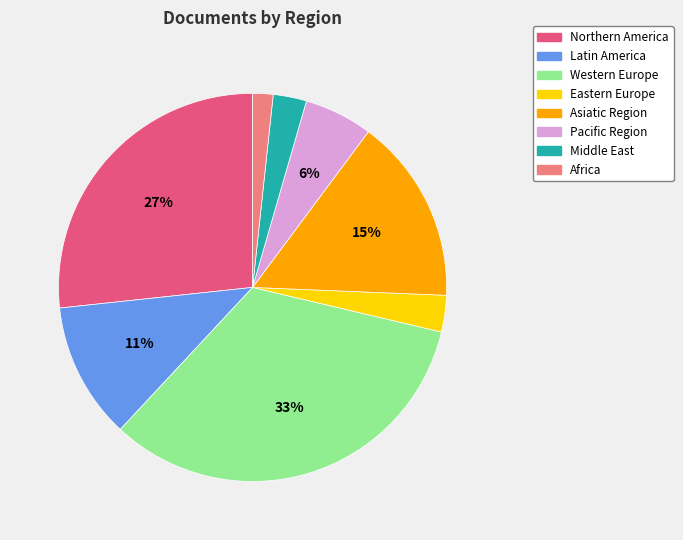

The Western Europe slice represents 33% of the pie. True or false?

True